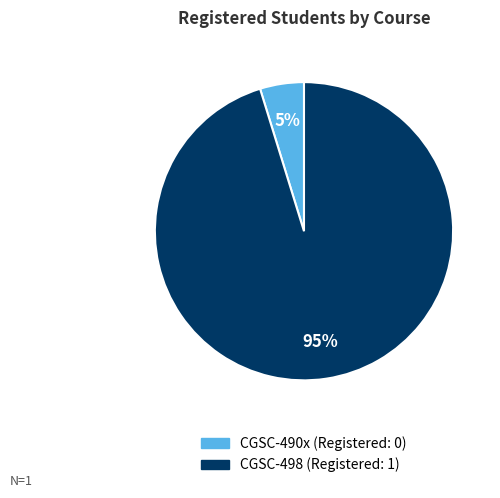

Between CGSC-498 and CGSC-490x, which is larger?

CGSC-498